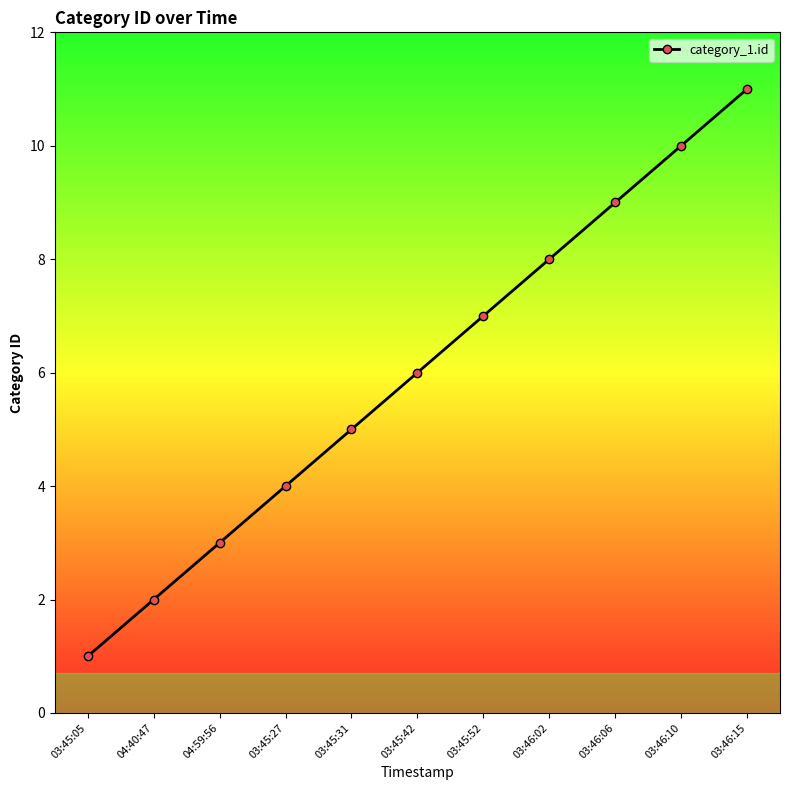

The chart shows a value of 10 at 03:45:52. True or false?

False